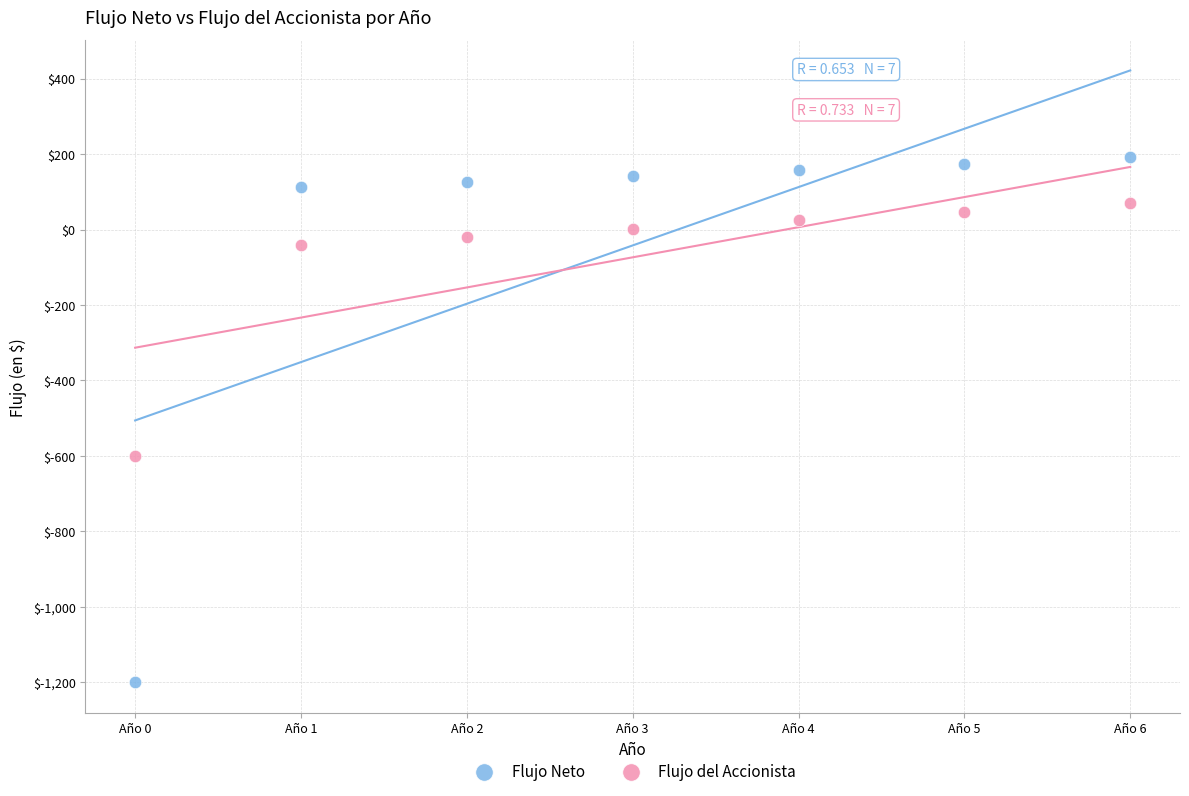

What are all the series names shown in the legend?

Flujo Neto, Flujo del Accionista